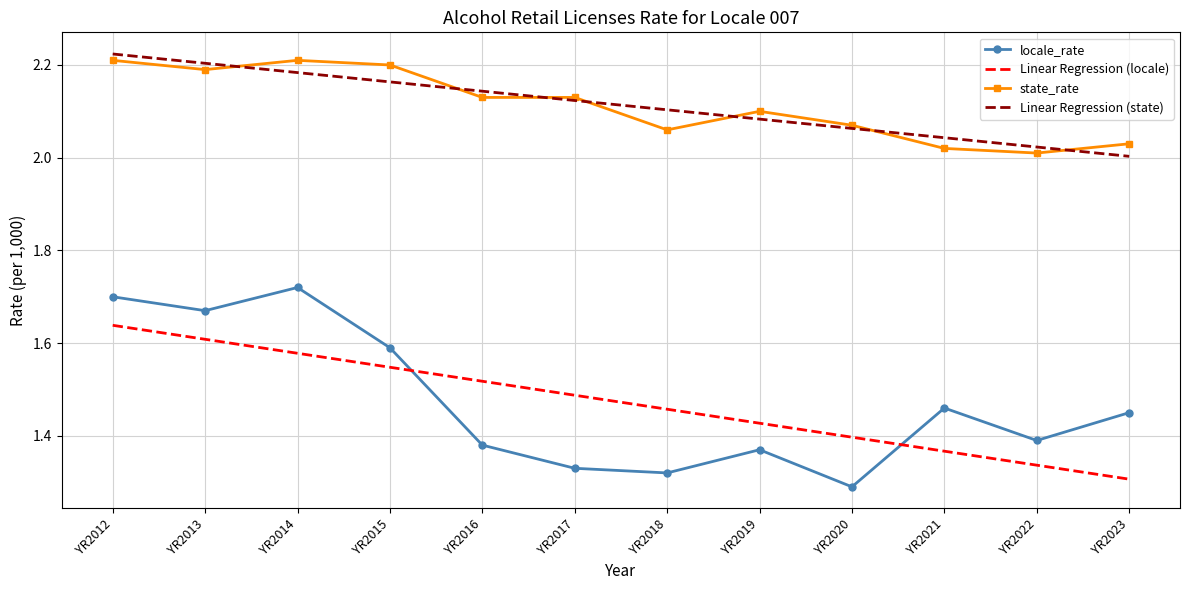

Rank the categories by Linear Regression (locale) value from highest to lowest.

YR2012, YR2013, YR2014, YR2015, YR2016, YR2017, YR2018, YR2019, YR2020, YR2021, YR2022, YR2023